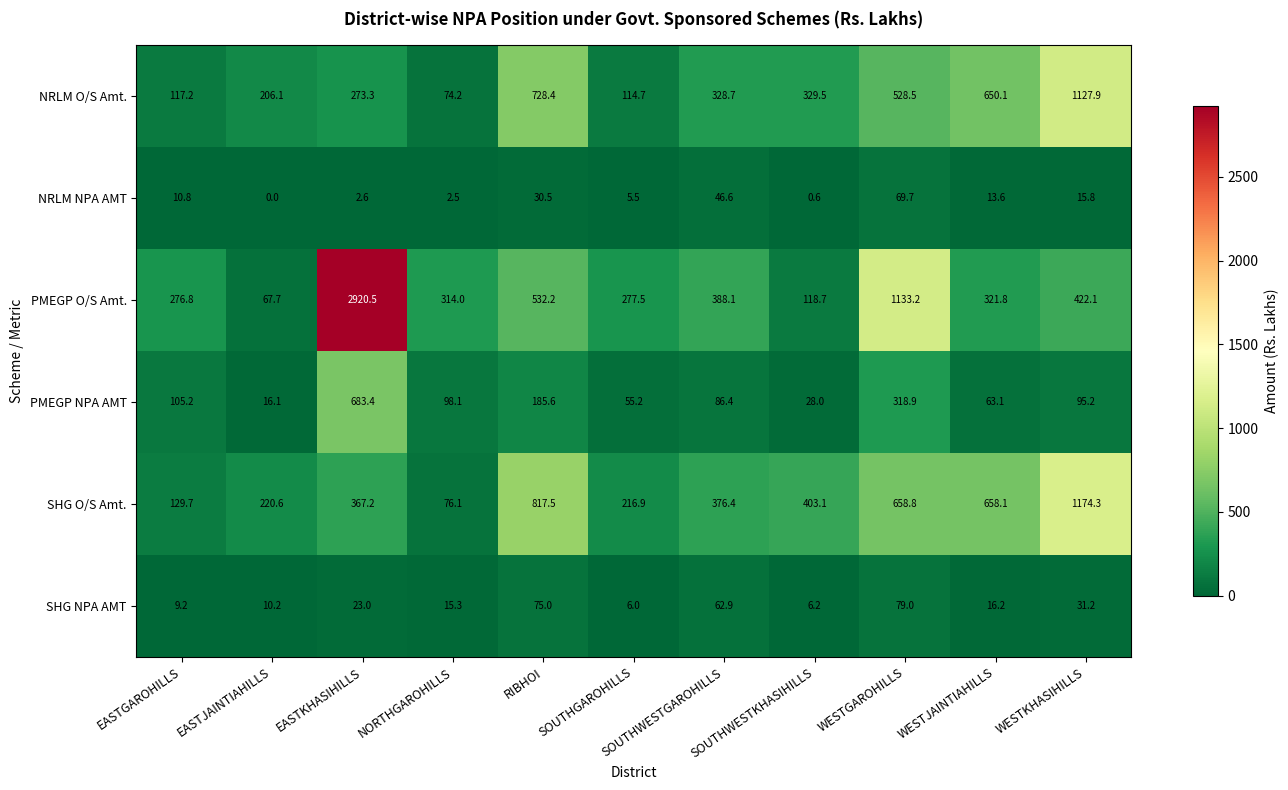

The value of SHG O/S Amt. at WESTGAROHILLS is 658.8. True or false?

True